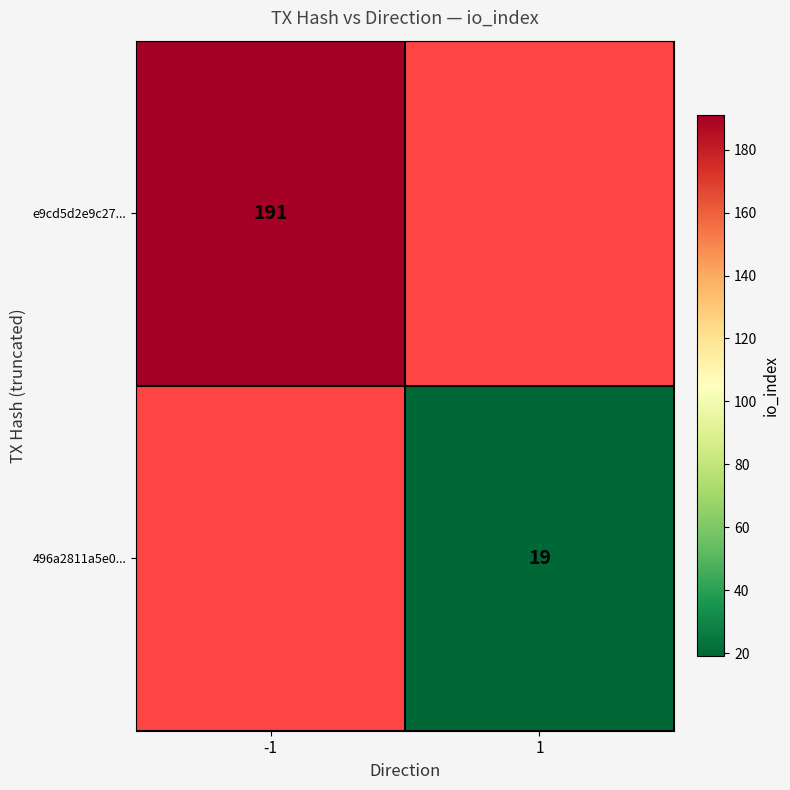

The value of e9cd5d2e9c27... at -1 is 80.7. True or false?

False